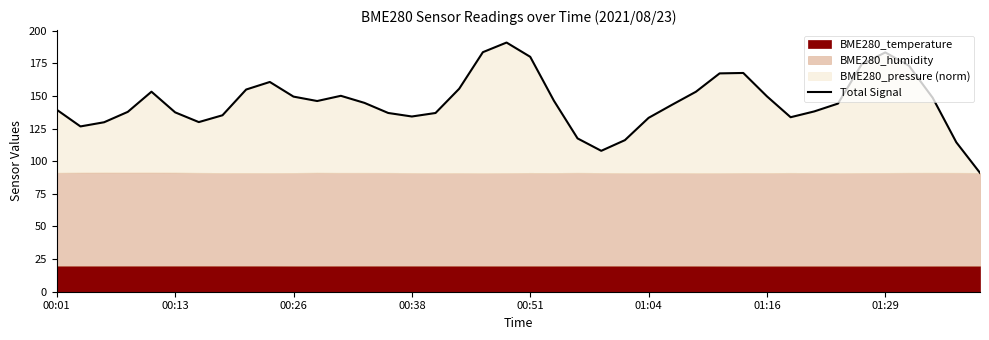

Where is the data nearest to the value 141?

00:01